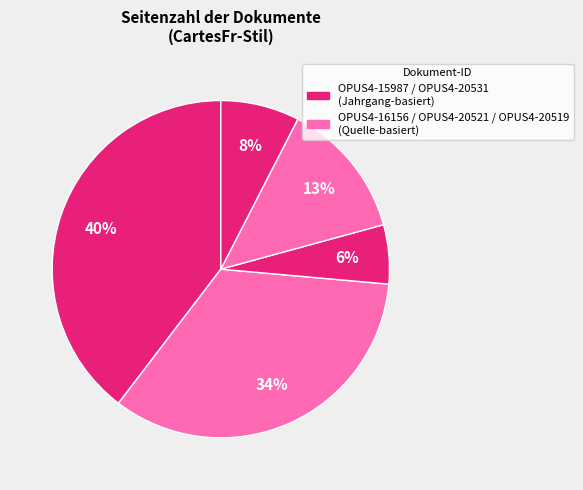

Count the number of slices in the pie.

5